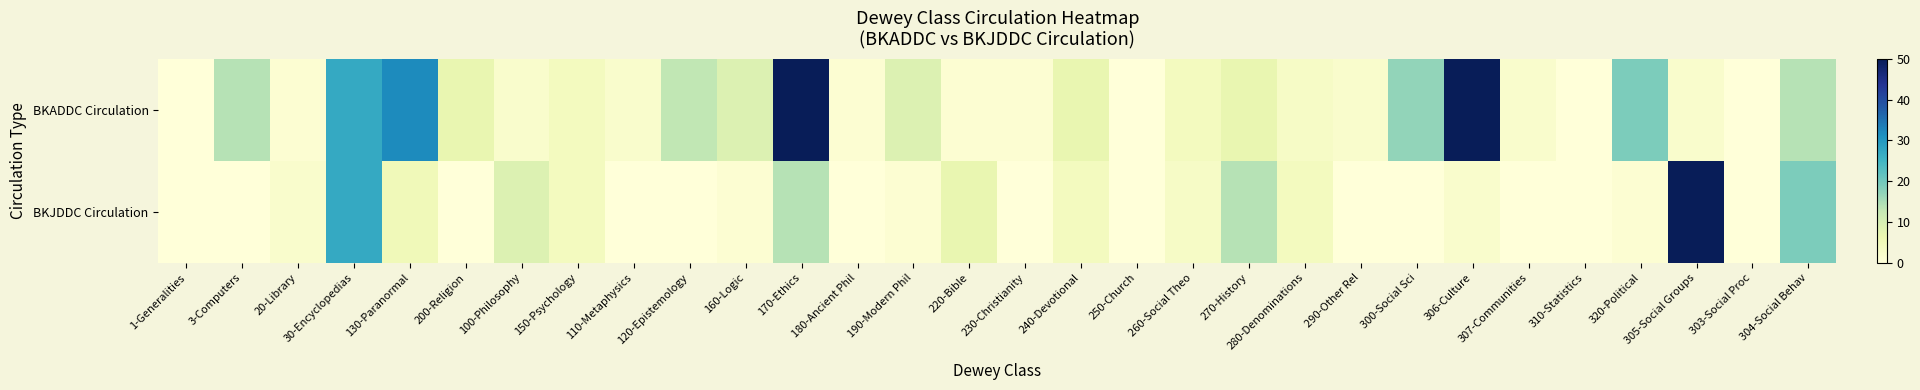

Which series has the largest total across all categories?

BKADDC Circulation